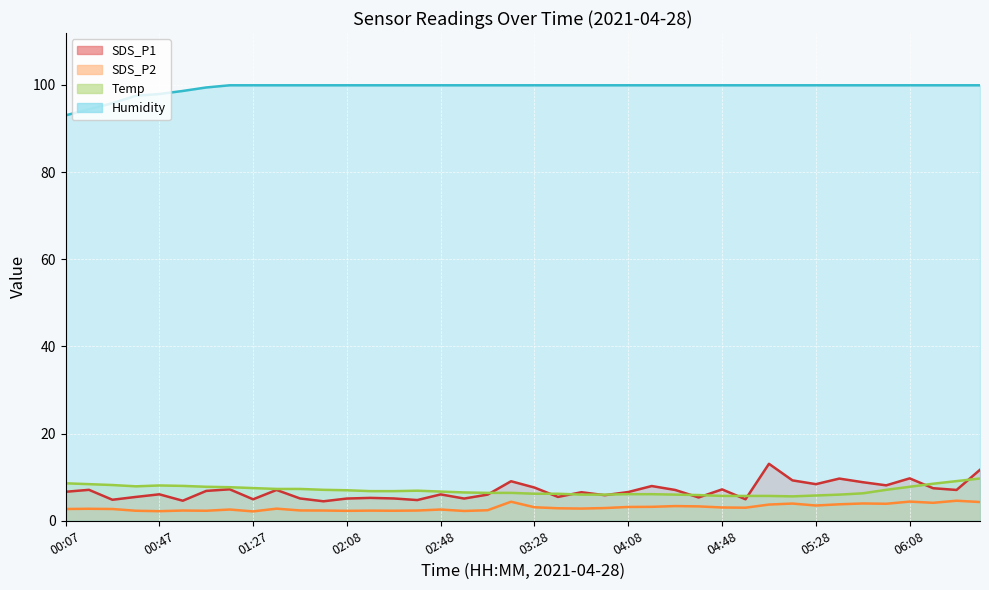

What is the label of the 18th point from the left?

02:58